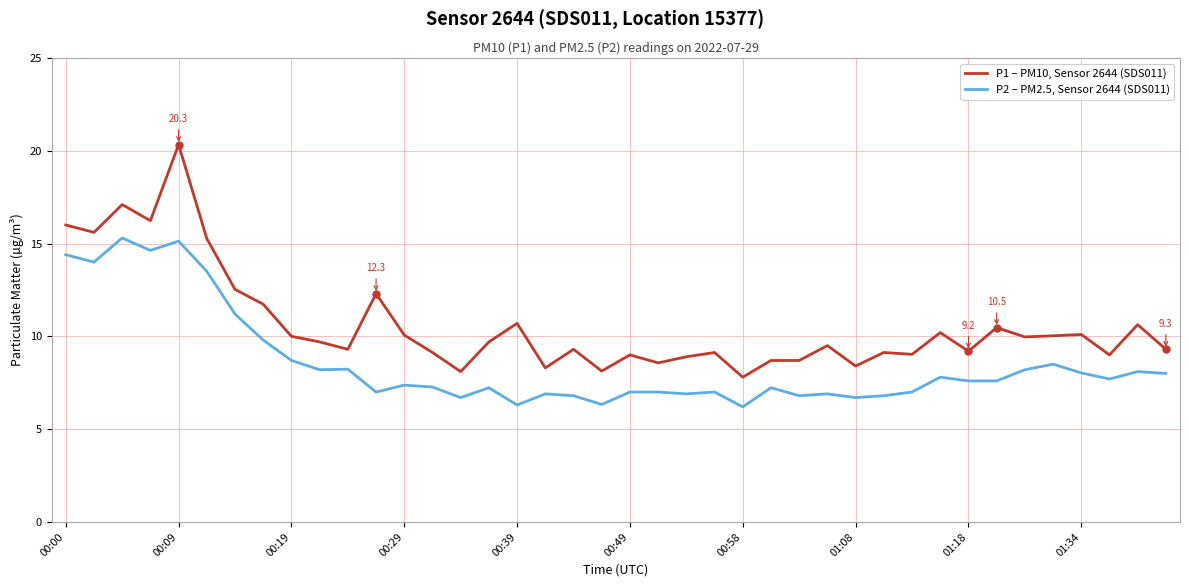

Which series has the widest spread of values?

P1 – PM10, Sensor 2644 (SDS011)